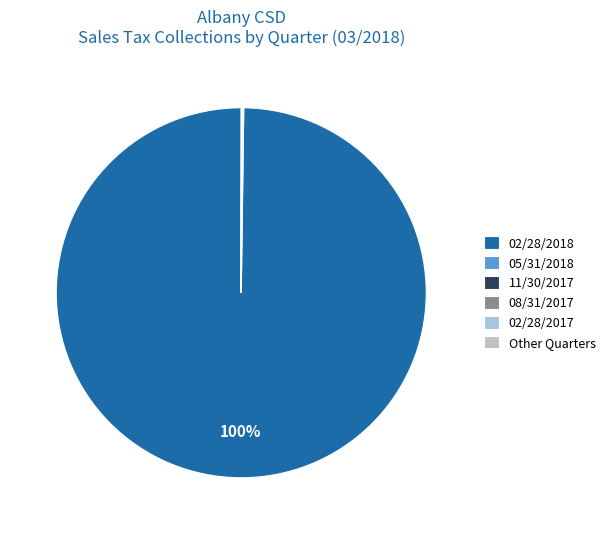

Which category has the biggest portion of the pie?

02/28/2018